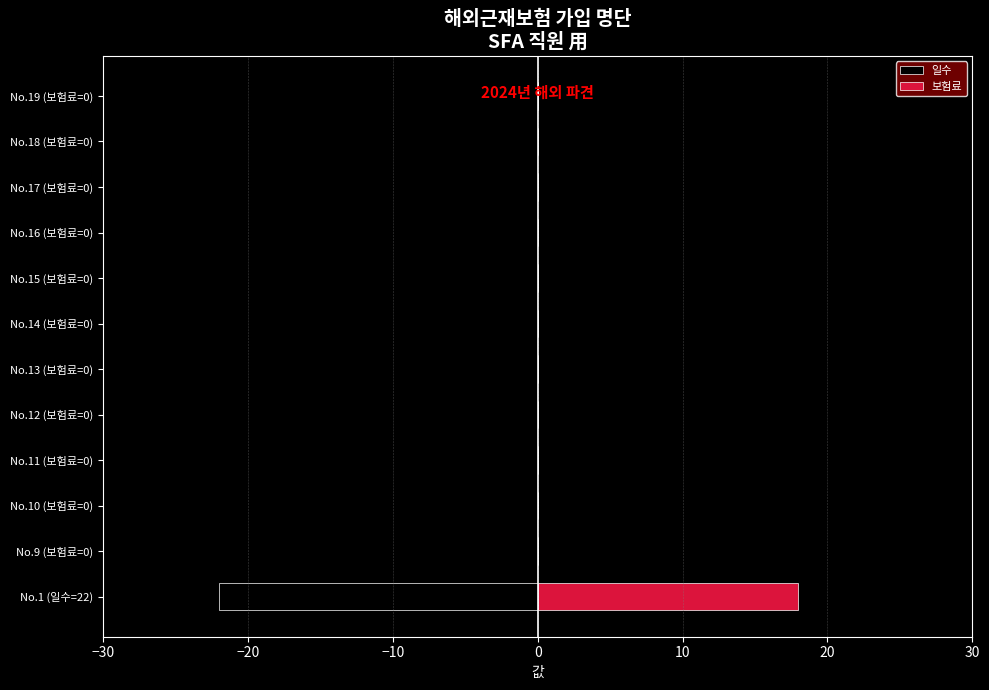

How many bars are there in total?

24